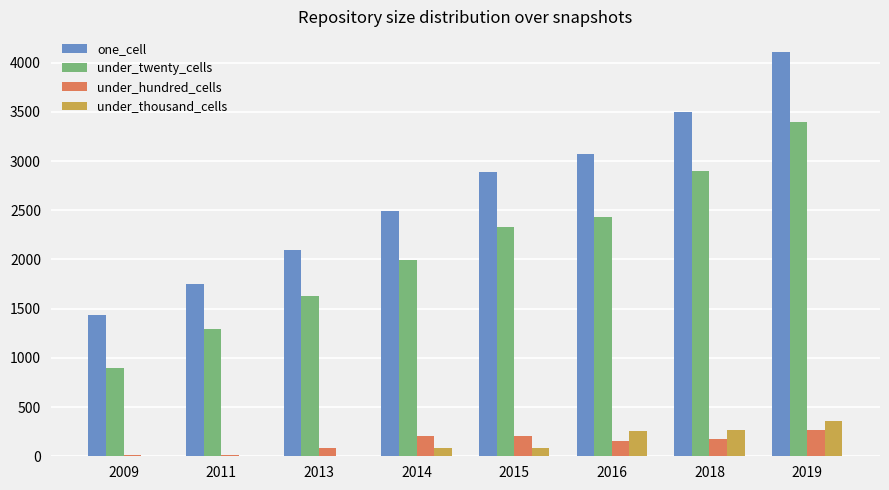

At which category does the chart reach its peak across all series?

2019